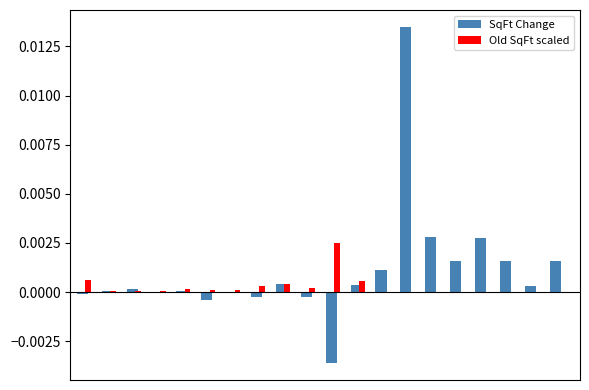

What are all the series names shown in the legend?

SqFt Change, Old SqFt scaled